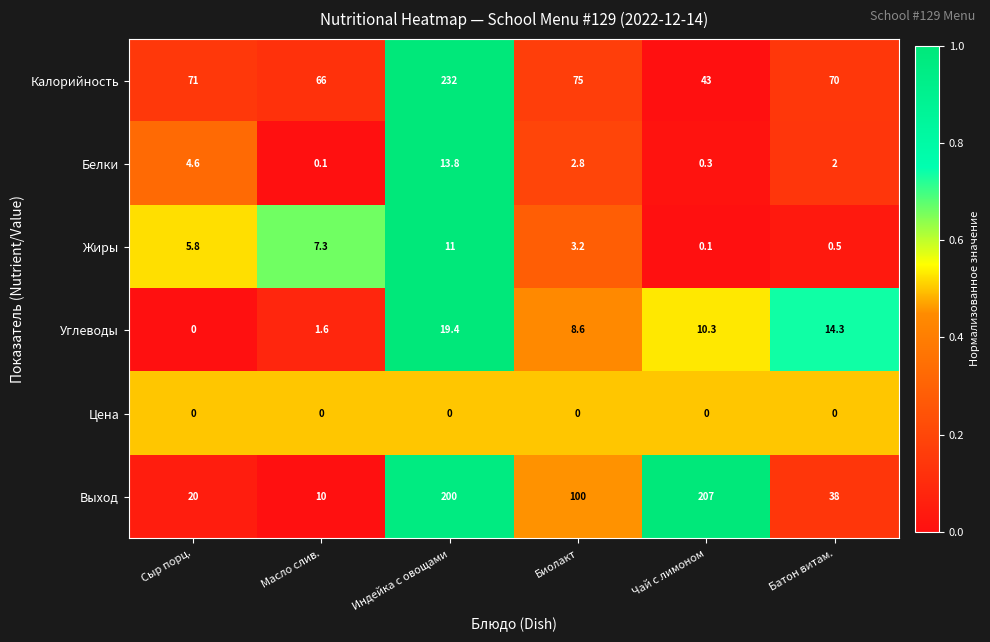

Rank the series at Чай с лимоном from lowest to highest value.

Цена, Жиры, Белки, Углеводы, Калорийность, Выход